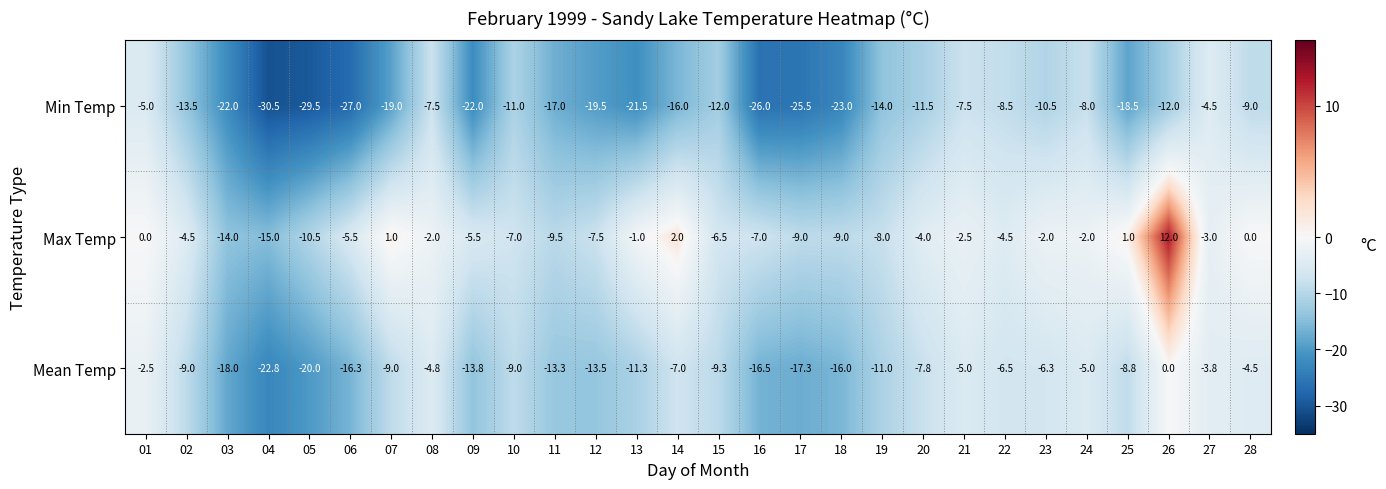

What is the difference between the second highest and second lowest values in the Min Temp series?

24.5